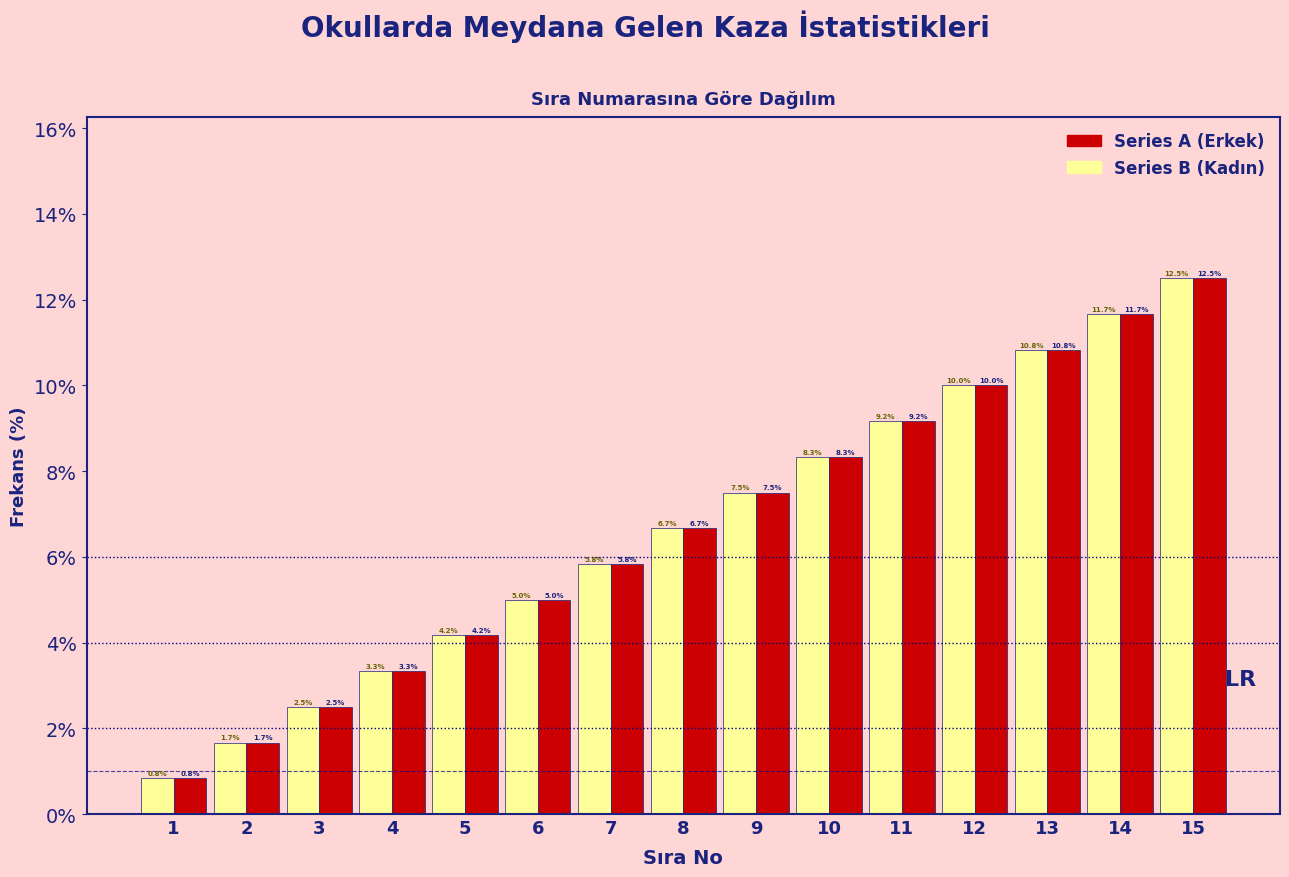

Reading right to left, list all the values displayed in this chart.

Series B: 12.5	11.7	10.8	10.0	9.2	8.3	7.5	6.7	5.8	5.0	4.2	3.3	2.5	1.7	0.8
Series A: 12.5	11.7	10.8	10.0	9.2	8.3	7.5	6.7	5.8	5.0	4.2	3.3	2.5	1.7	0.8